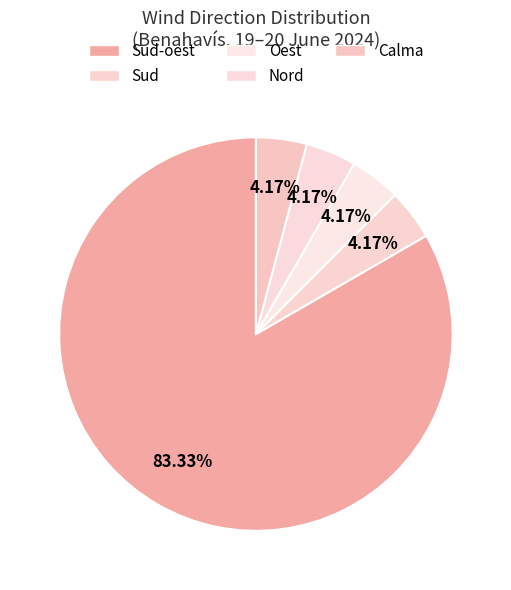

What is the ratio of the value at Oest to the value at Calma?

1.0